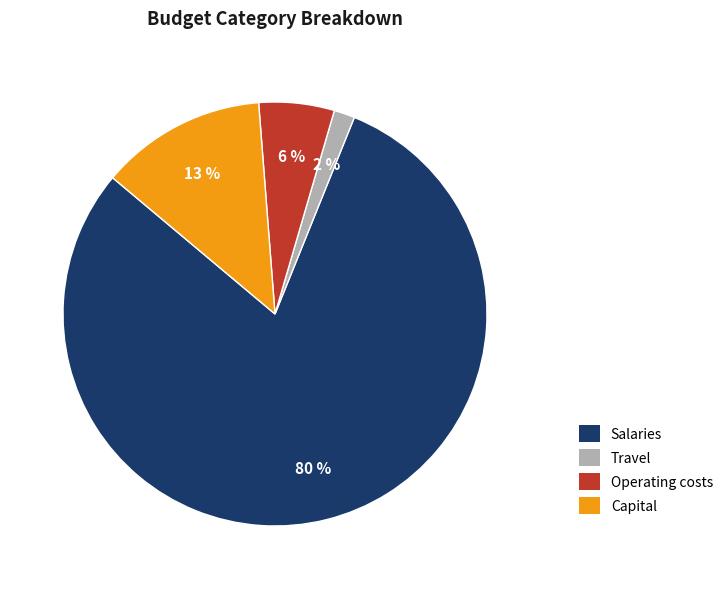

Rank the categories by value from lowest to highest.

Travel, Operating costs, Capital, Salaries